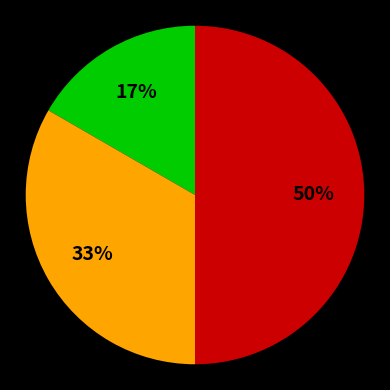

To the nearest percent, what is the average slice percentage?

33%